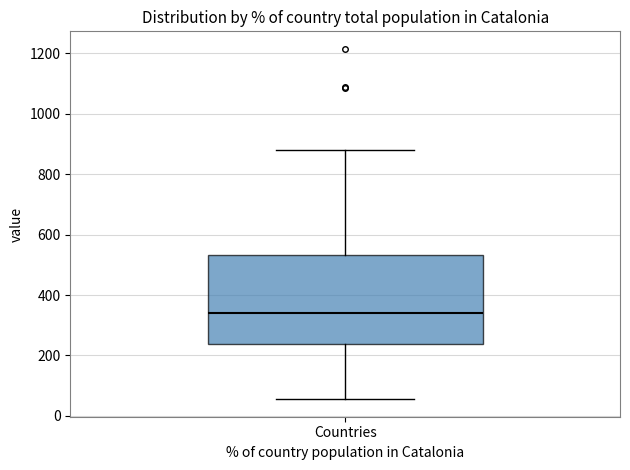

Read this box plot against the y-axis: the position of the median line, the range covered by the box, and the ends of both whiskers. The values are not printed on the chart, so give them approximately, as read against the axis.

median 340, box 240 to 540, whiskers 60 to 880